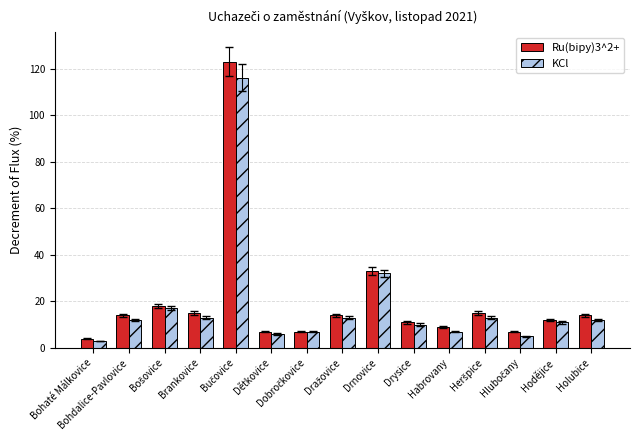

Which series changed the most between Bohaté Málkovice and Bohdalice-Pavlovice?

Ru(bipy)3^2+